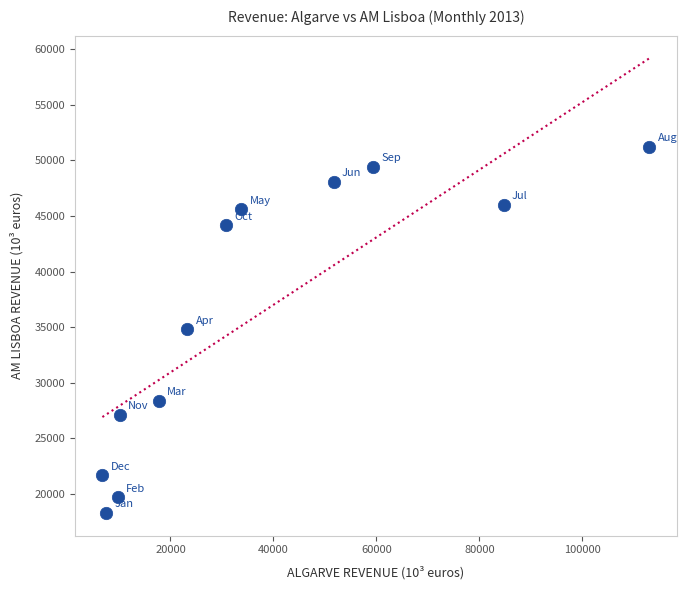

What is the average X value?

37369.1